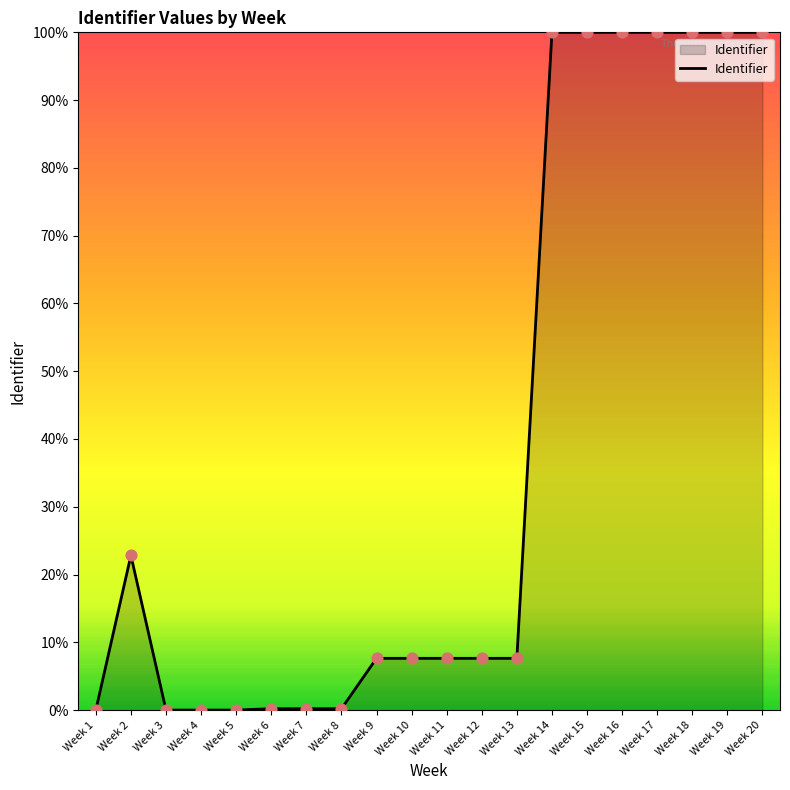

Where is the data nearest to the value 50?

Week 2